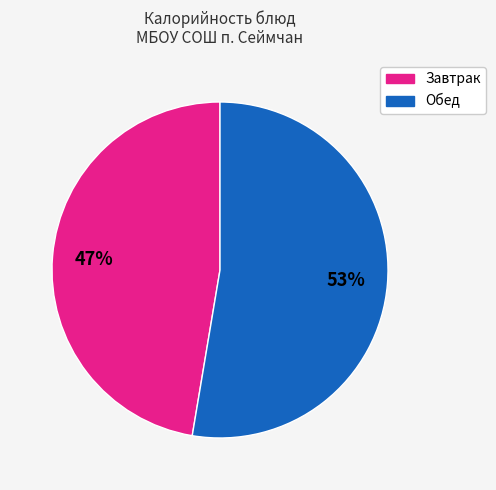

Is there a majority slice in this chart?

Yes